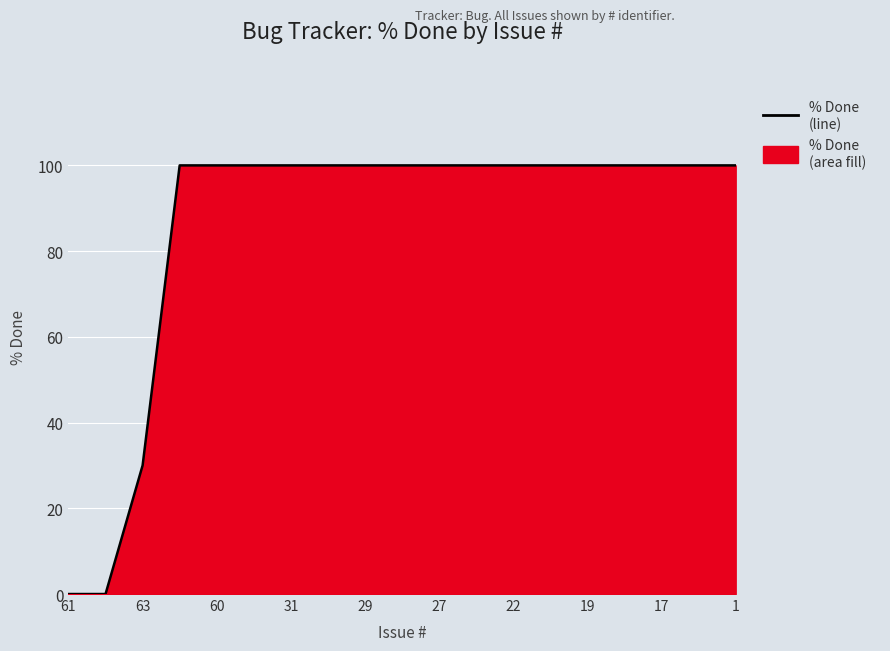

The value at 61 is -36. True or false?

False